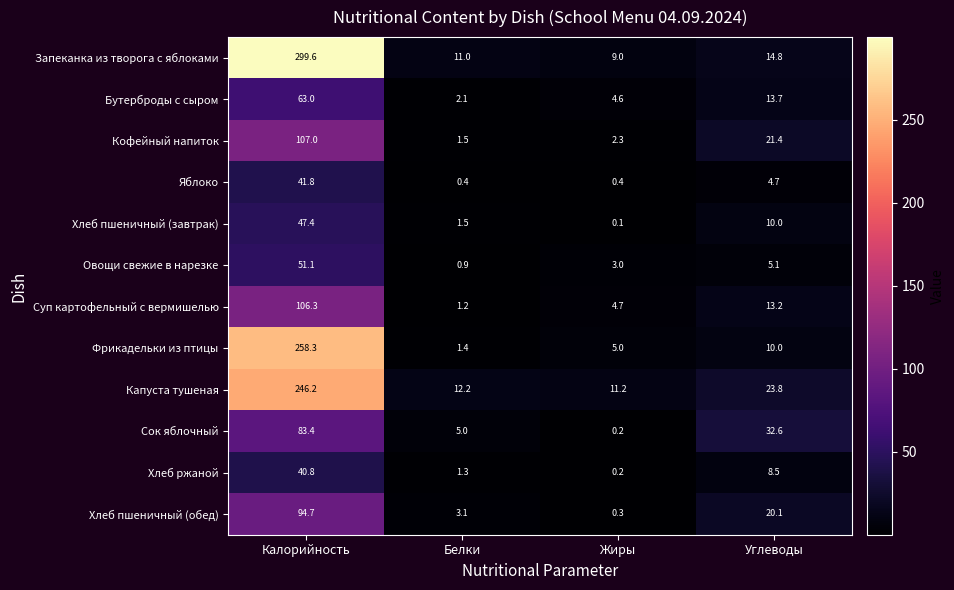

How many data points does each series have?

4